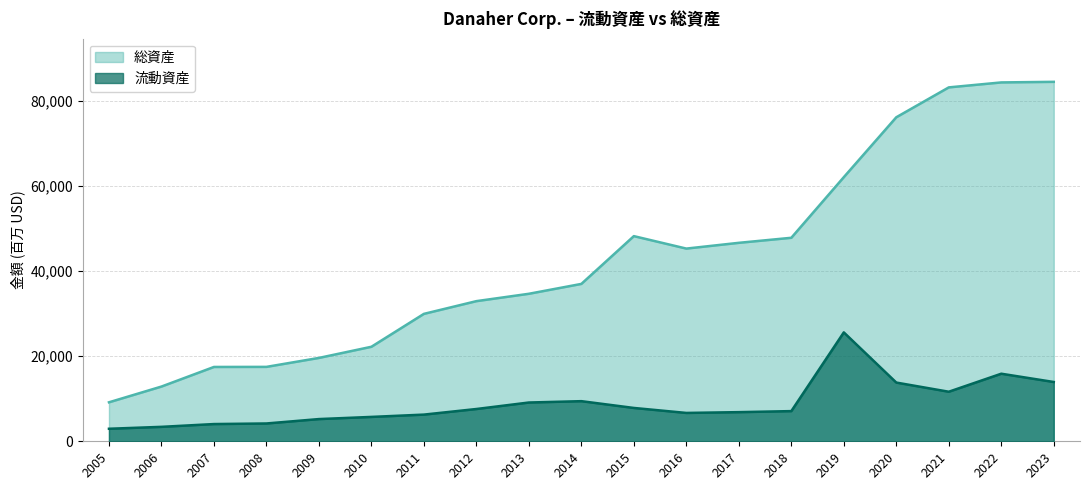

How many interior local valleys does the 総資産 series have?

1